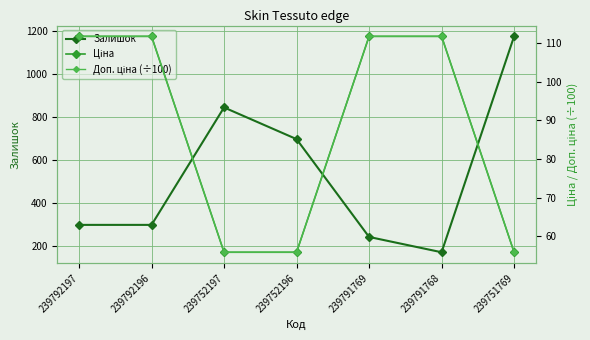

What is the total value across all series at 239792196?

523.4